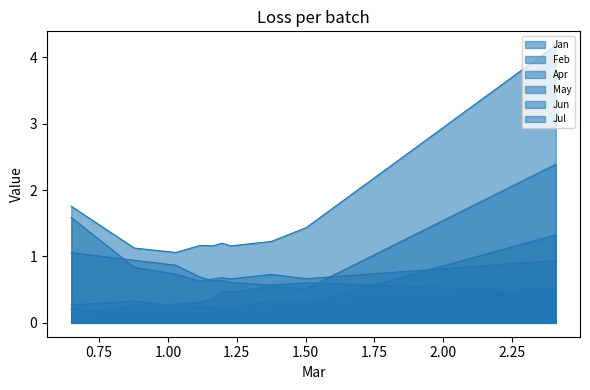

Reading left to right, list all the values displayed in this chart.

Jan: pct05=2.4	pct15=0.5	pct25=0.5	pct35=0.5	pct45=0.5	pct55=0.4	pct65=0.3	pct75=0.3	pct85=0.3	pct95=0.0
Feb: pct05=0.5	pct15=0.3	pct25=0.3	pct35=0.2	pct45=0.2	pct55=0.2	pct65=0.2	pct75=0.2	pct85=0.3	pct95=0.3
Apr: pct05=0.9	pct15=0.7	pct25=0.7	pct35=0.7	pct45=0.7	pct55=0.7	pct65=0.6	pct75=0.7	pct85=0.8	pct95=1.6
May: pct05=0.5	pct15=0.6	pct25=0.6	pct35=0.6	pct45=0.6	pct55=0.6	pct65=0.7	pct75=0.9	pct85=0.9	pct95=1.1
Jun: pct05=1.3	pct15=0.3	pct25=0.2	pct35=0.2	pct45=0.1	pct55=0.1	pct65=0.1	pct75=0.1	pct85=0.1	pct95=0.2
Jul: pct05=4.2	pct15=1.4	pct25=1.2	pct35=1.2	pct45=1.2	pct55=1.2	pct65=1.2	pct75=1.1	pct85=1.1	pct95=1.8